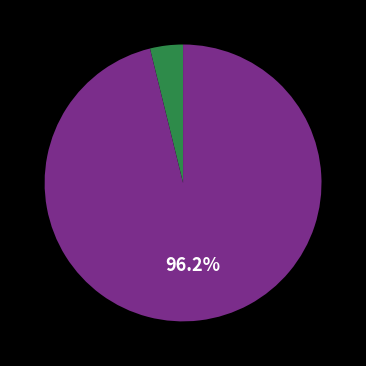

Which slice is the largest?

2015-10-07